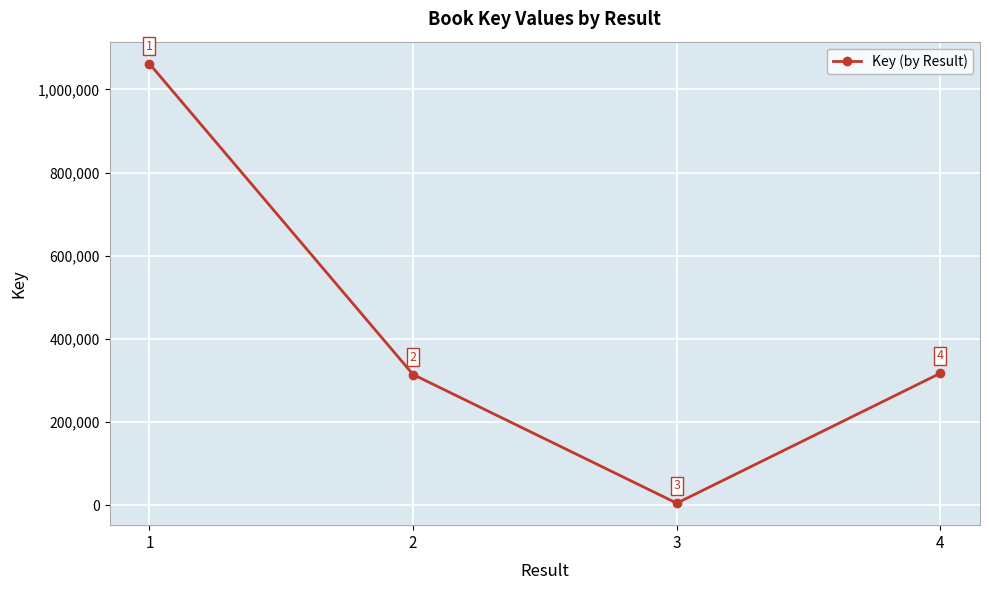

What is the value of the 3rd point from the left?

5378